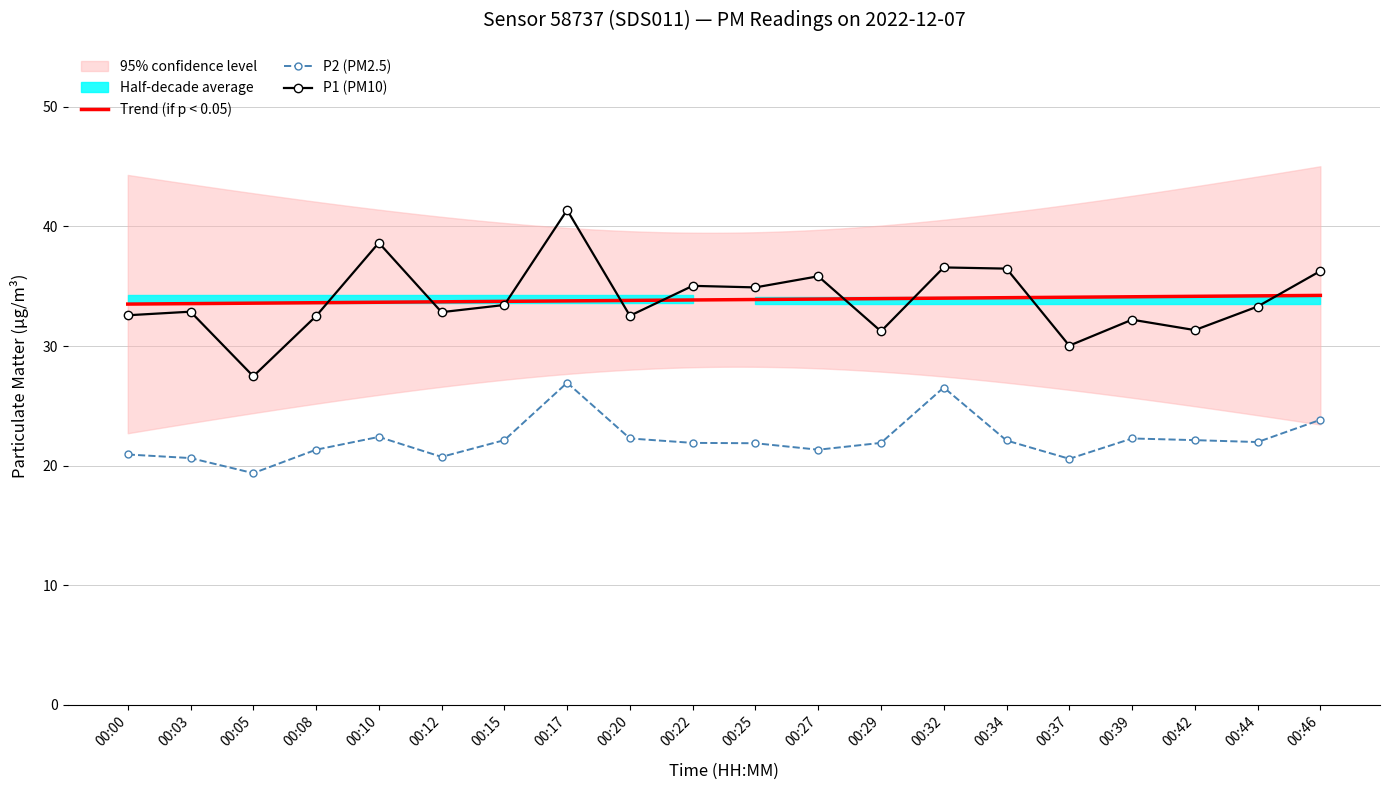

Where is P1 nearest to the value 34?

00:15